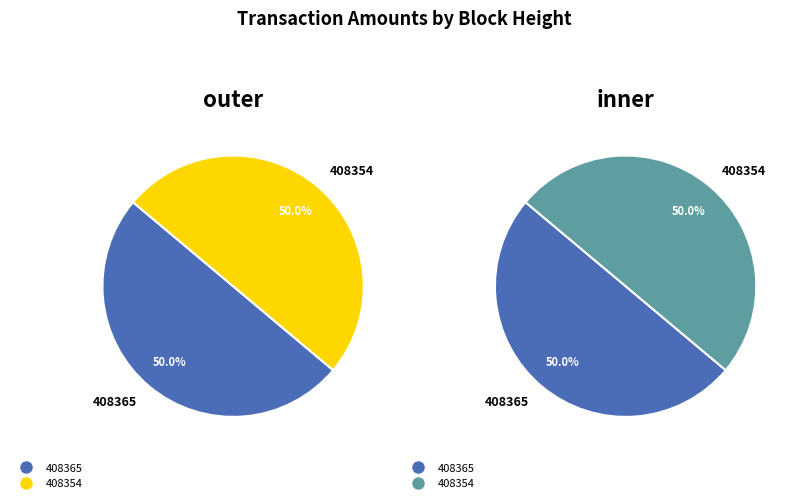

To the nearest percent, what percentage of the pie is 408365?

50%